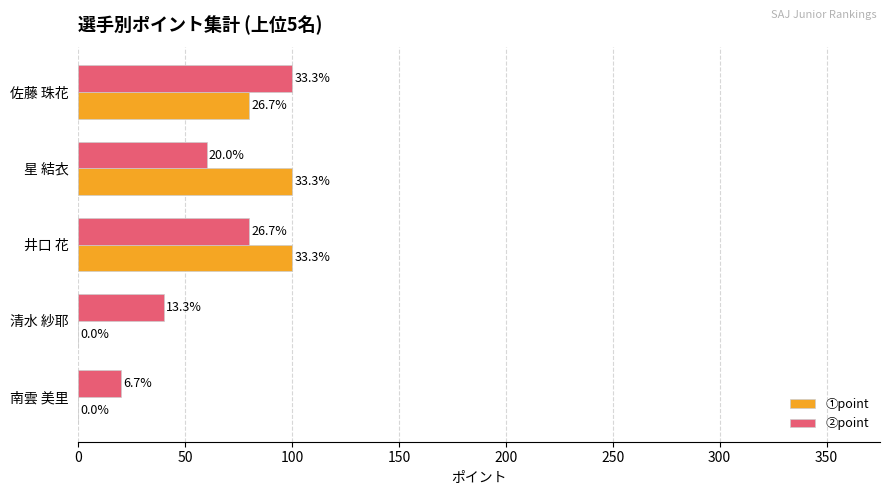

Which series has the largest range (max minus min)?

①point